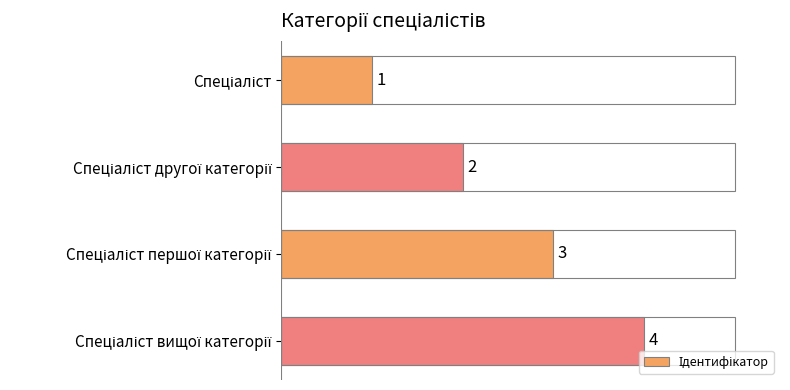

What is the value of the 2nd bar from the top?

2